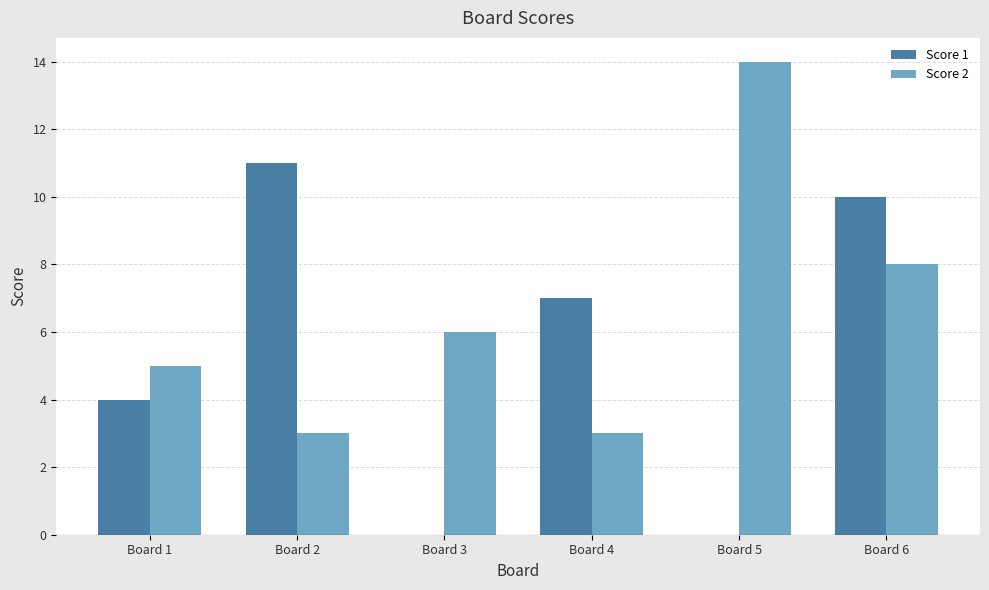

Between Board 1 and Board 3, which series saw the biggest shift?

Score 1